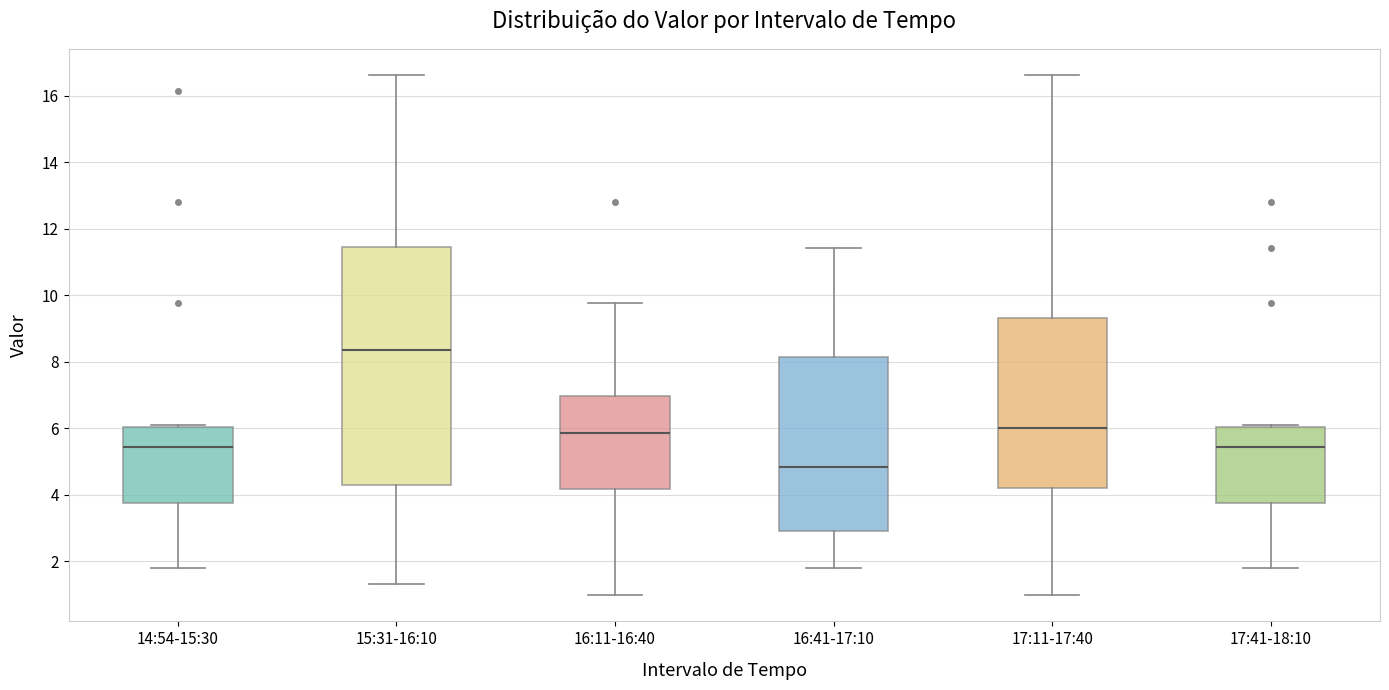

Comparing the boxes themselves (not the whiskers), which one is the tallest?

15:31-16:10